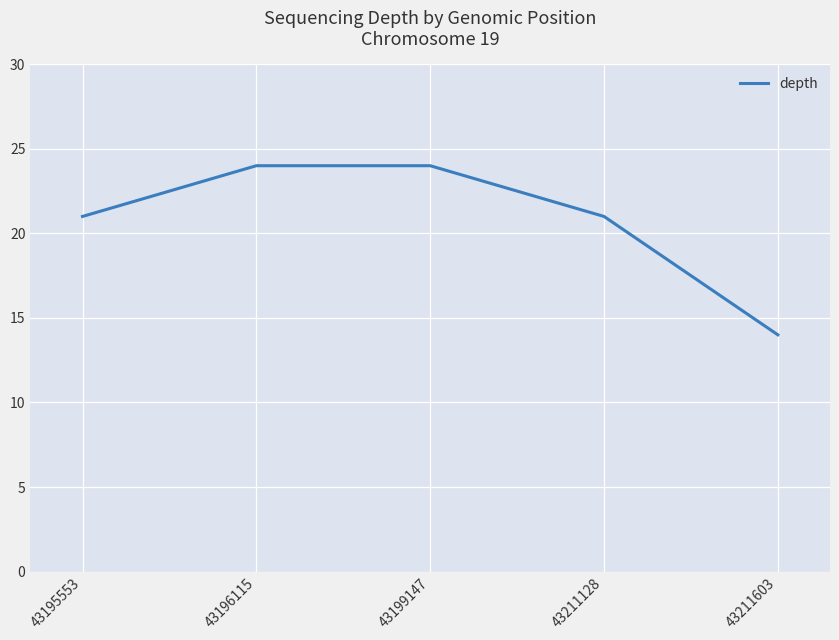

What is the sum of all values?

104